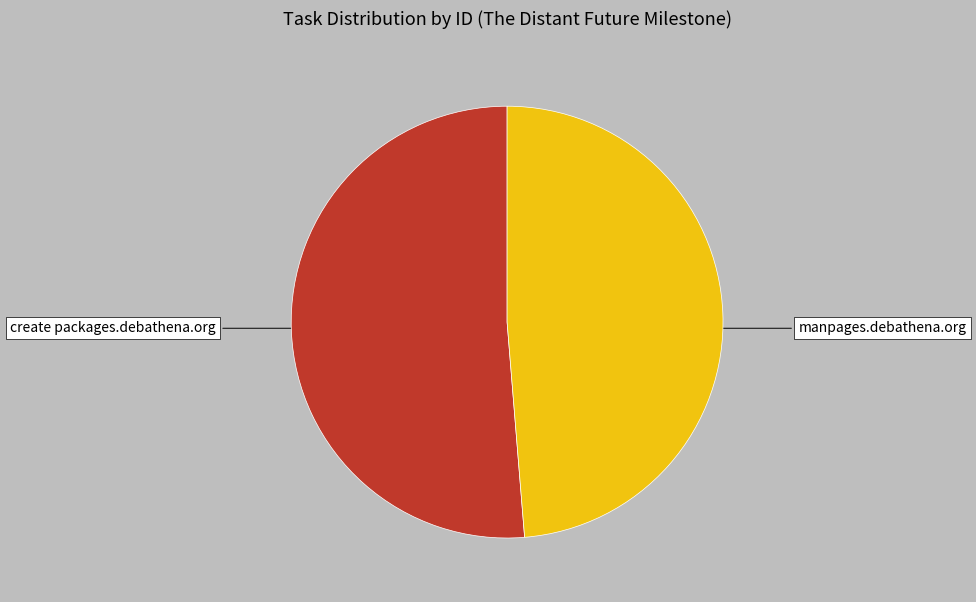

How many slices are in this pie chart?

2